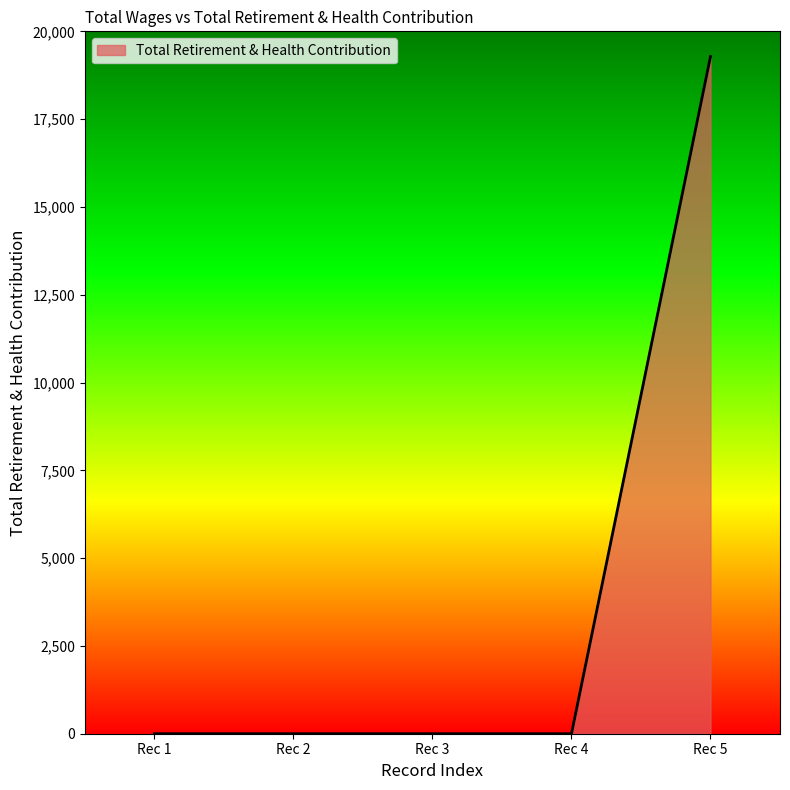

Is it true that the value at Rec 3 is 0?

True